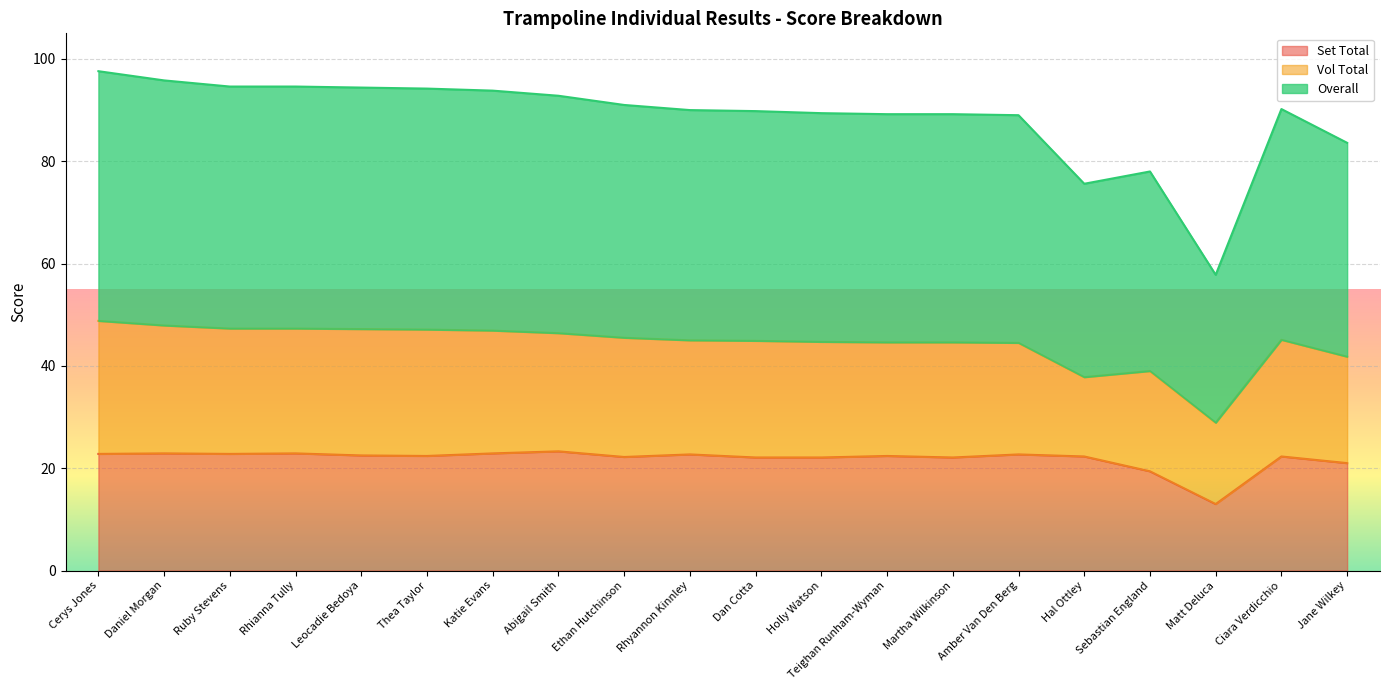

True or false: Overall and Set Total intersect in this chart.

False